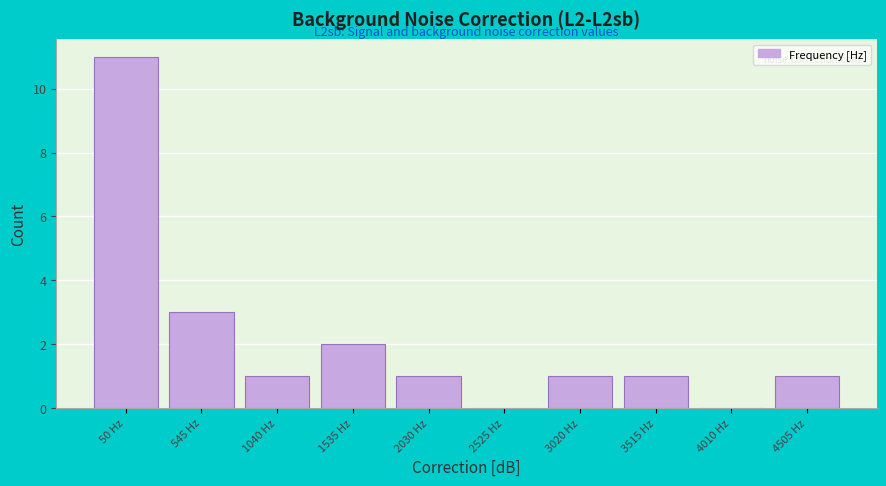

Reading right to left, extract all data points from this chart.

4505 Hz=1	4010 Hz=0	3515 Hz=1	3020 Hz=1	2525 Hz=0	2030 Hz=1	1535 Hz=2	1040 Hz=1	545 Hz=3	50 Hz=11